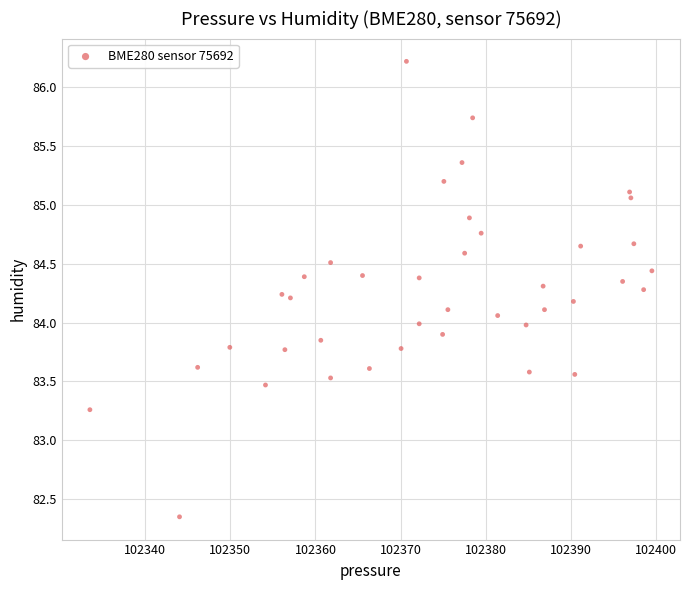

What is the range of Y values (max minus min)?

3.9